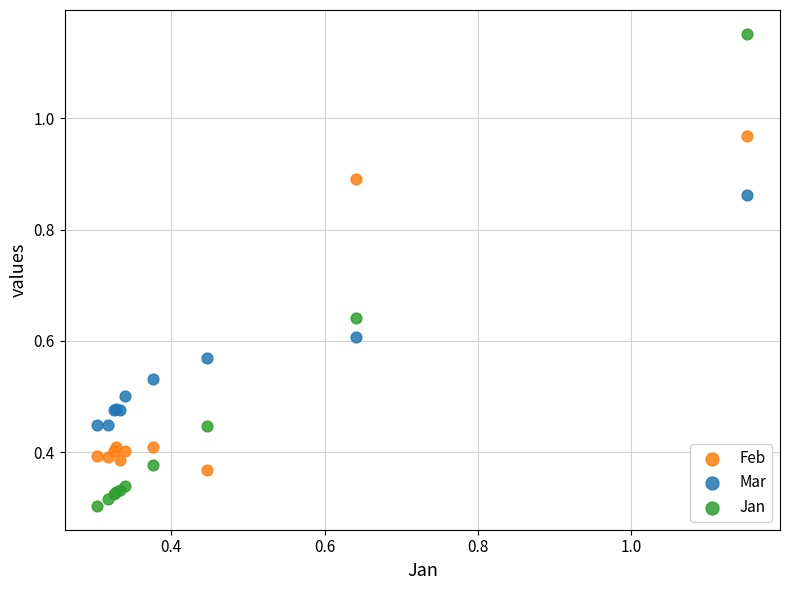

Which series contains the lowest Y value?

Jan